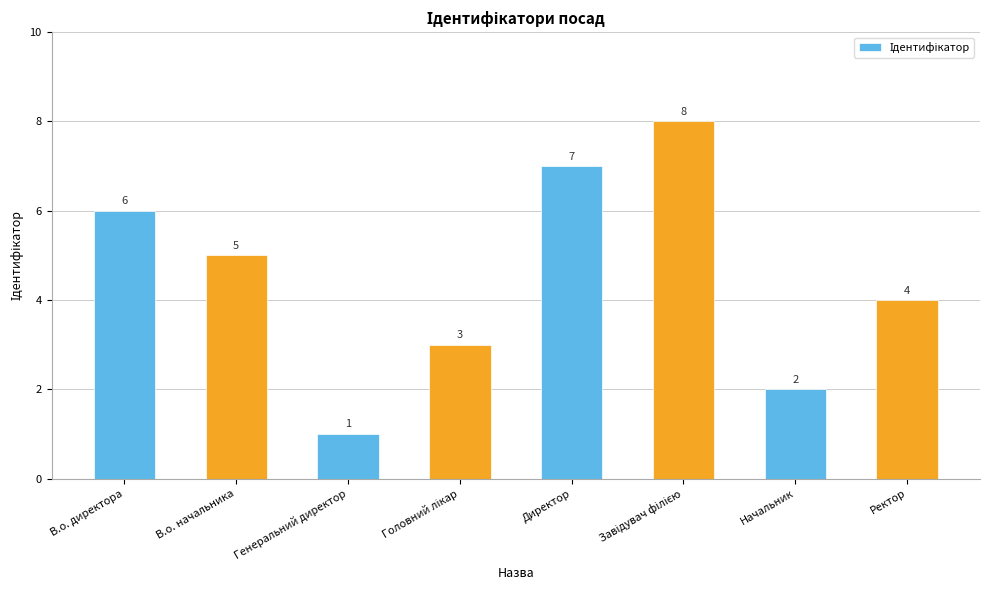

What is the maximum value shown in the chart?

8